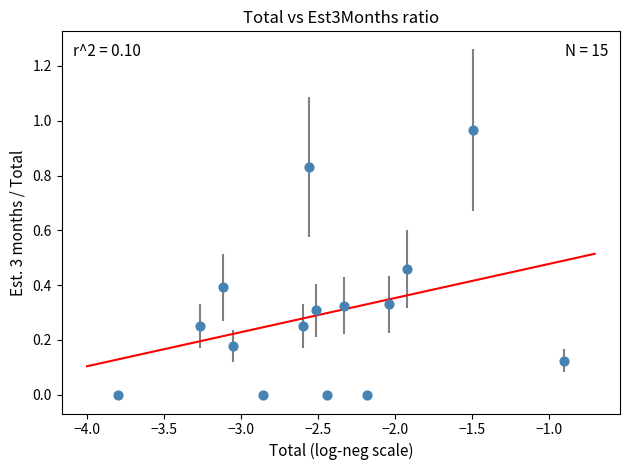

What is the range of X values (max minus min)?

2.9